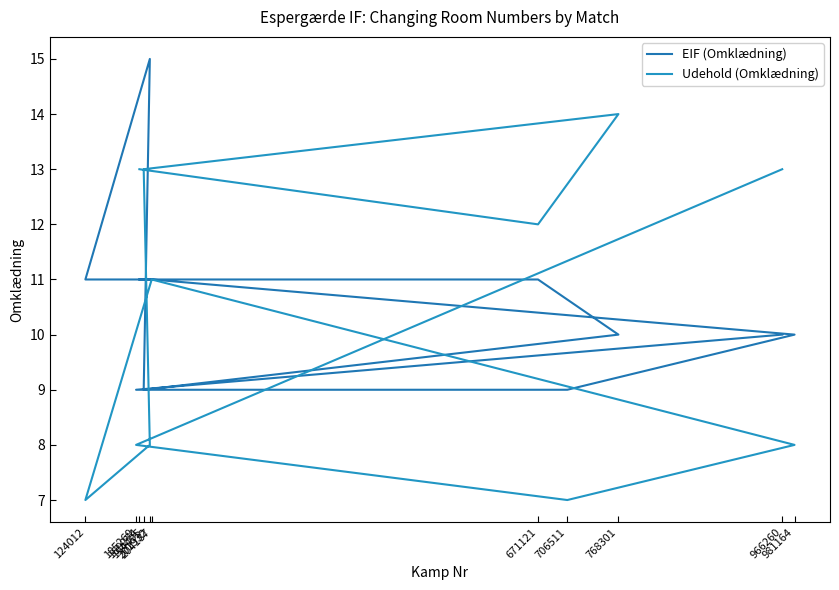

Reading right to left, transcribe all the data shown in this chart.

EIF (Omklædning): 11	11	10	9	15	11	11	10	9	9	10
Udehold (Omklædning): 13	12	14	13	8	7	11	8	7	8	13